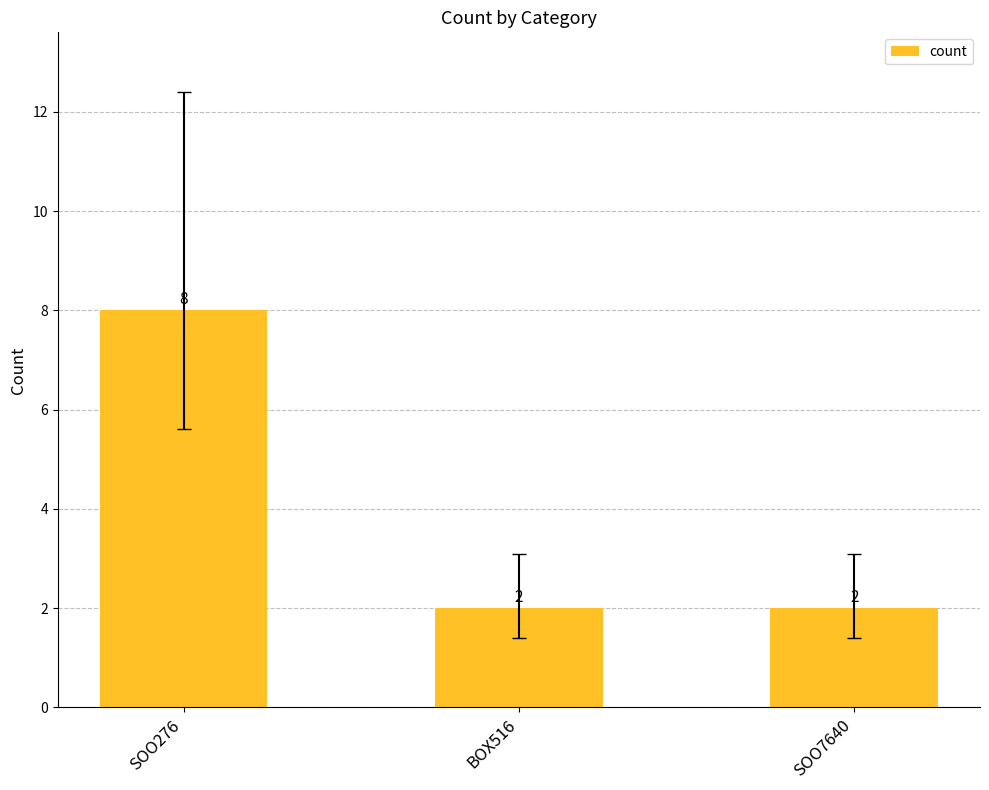

Reading right to left, transcribe all the data shown in this chart.

2	2	8